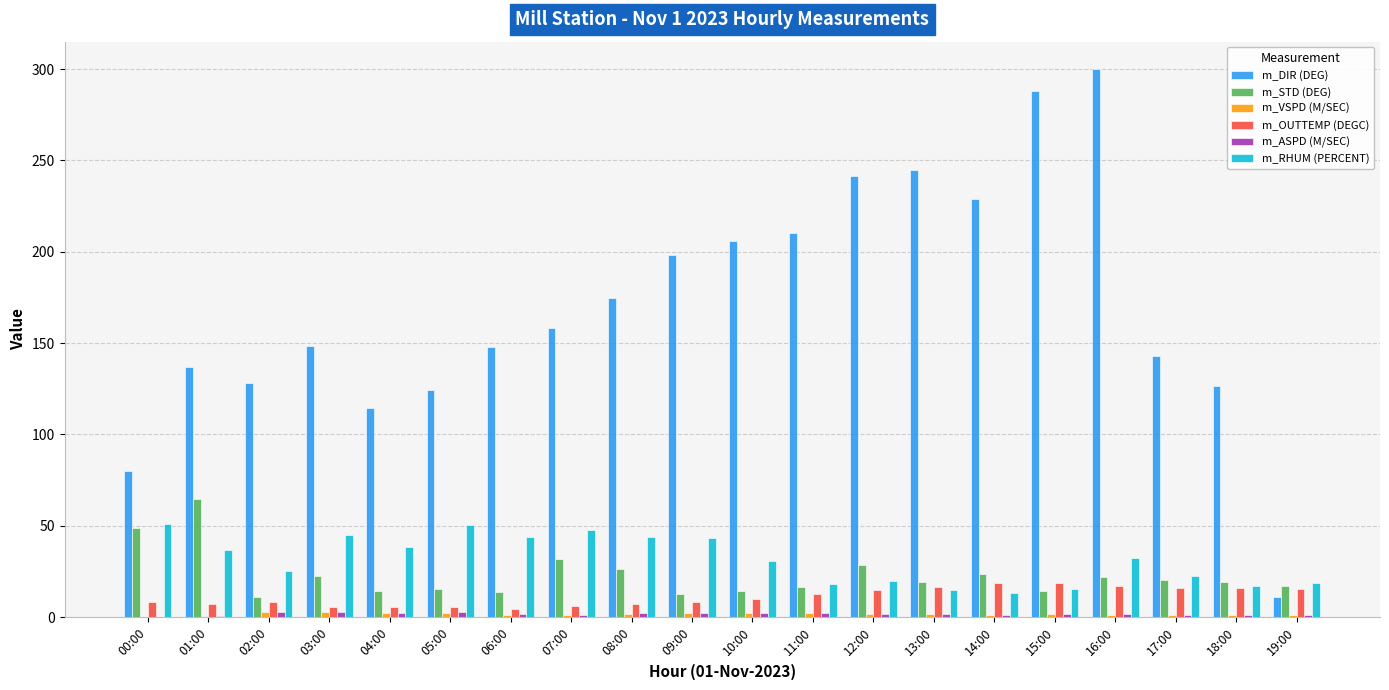

Which series has the largest total across all categories?

m_DIR (DEG)